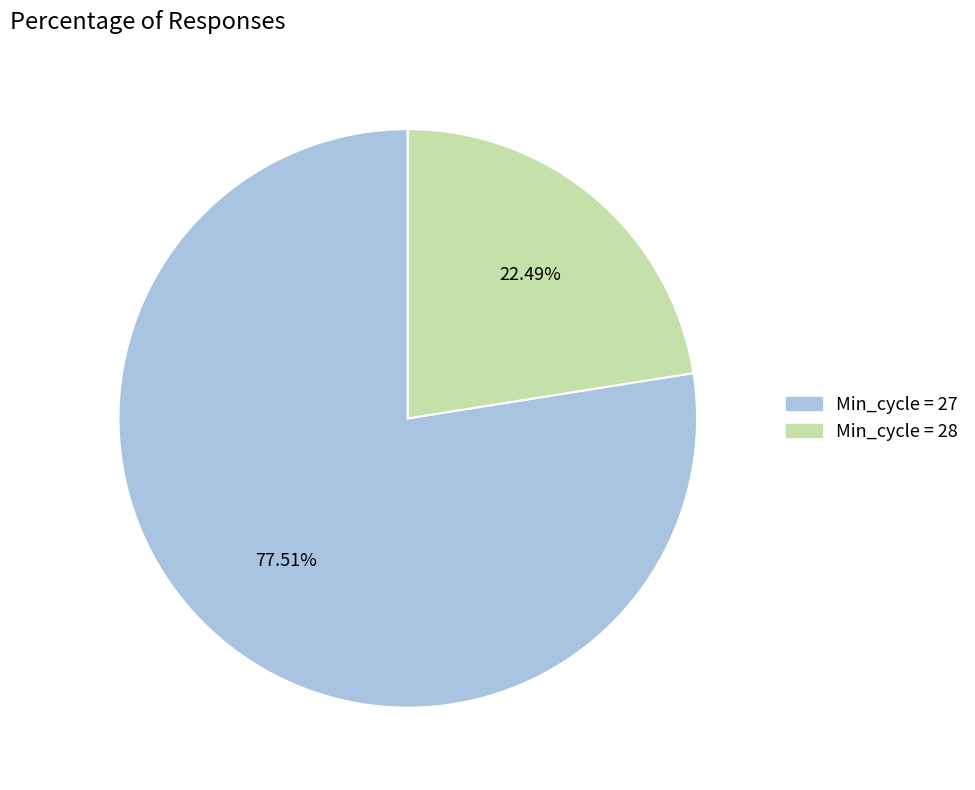

Is there a majority slice in this chart?

Yes